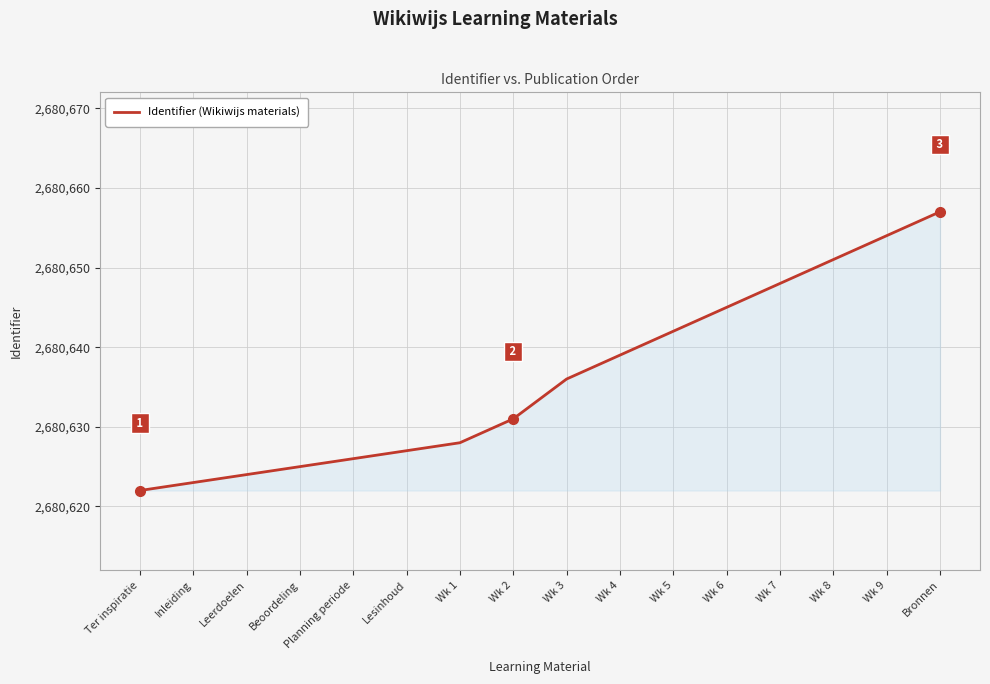

Is it true that the value at Wk 5 is 612147?

False